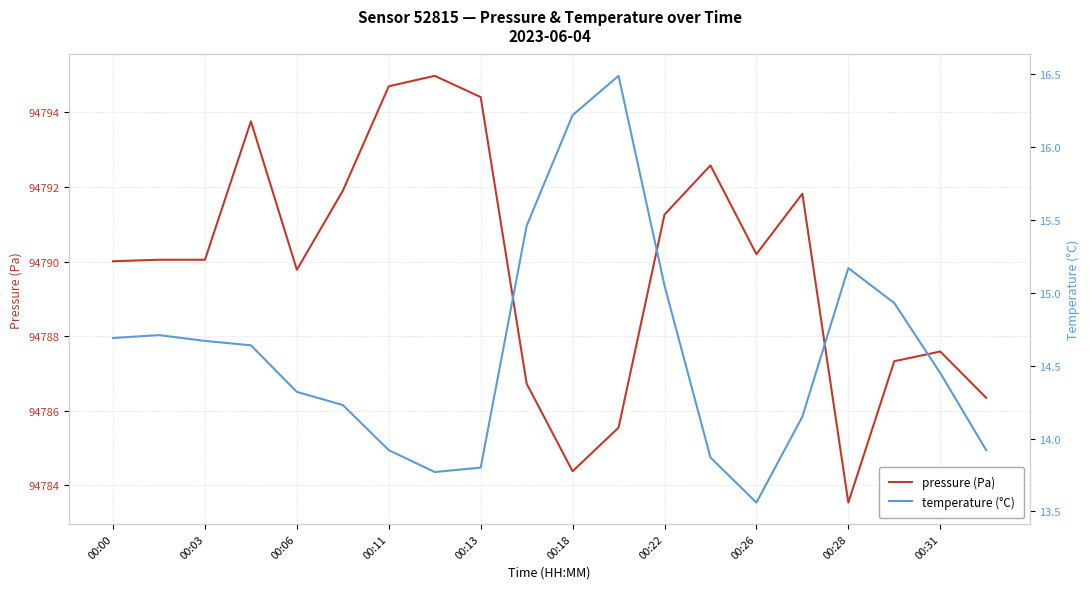

What is the approximate value of temperature (°C) at 15?

14.2